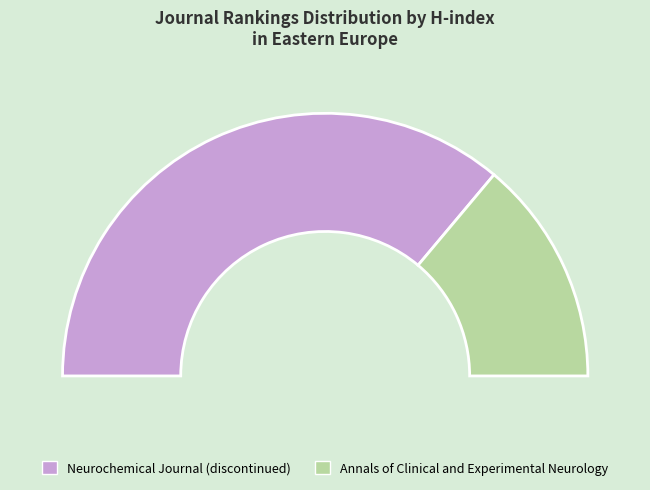

To the nearest percent, what is the difference between the largest and smallest slice percentages?

44%